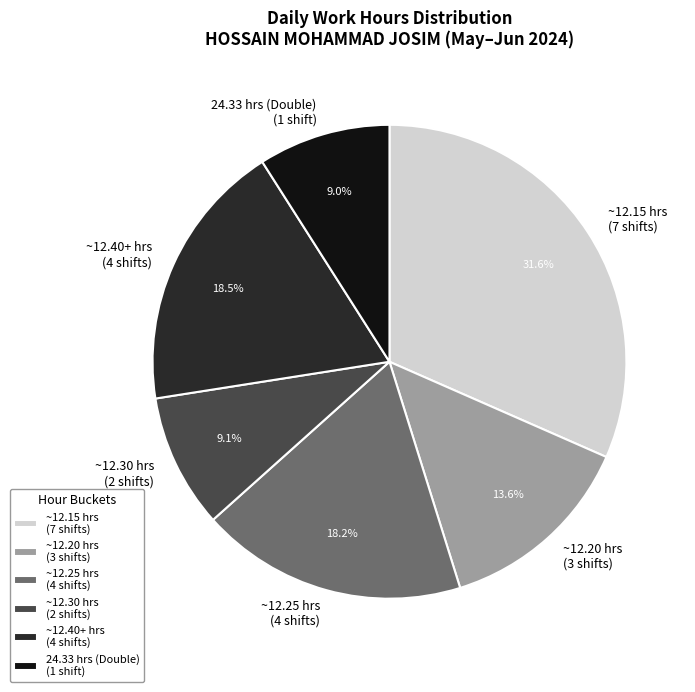

Which category has the biggest portion of the pie?

~12.15 hrs (7 shifts)